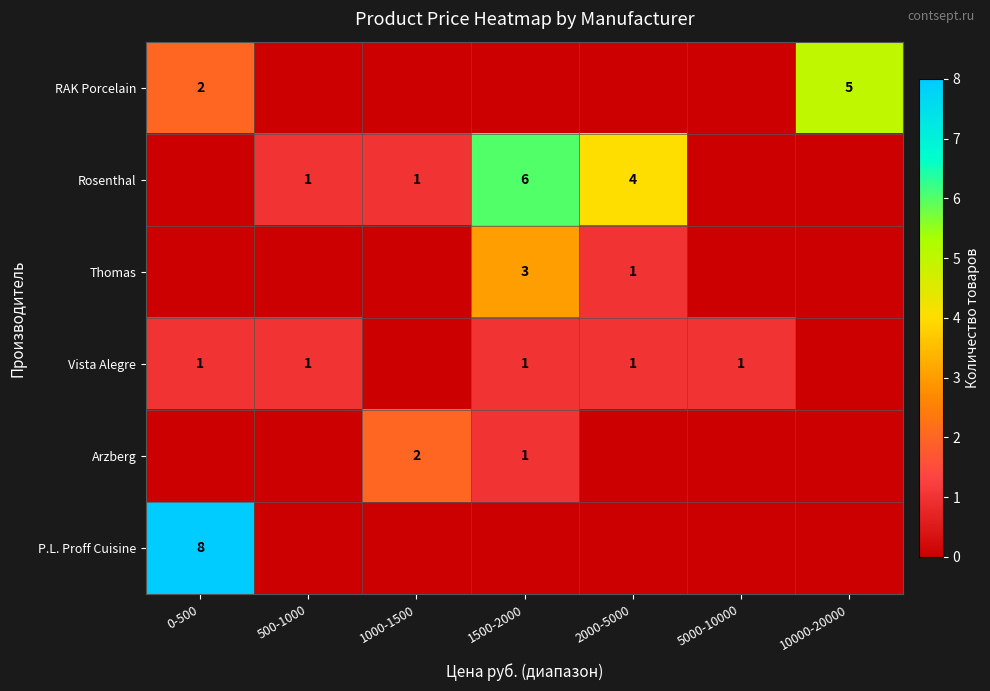

The value of Vista Alegre at 0-500 is 1. True or false?

True